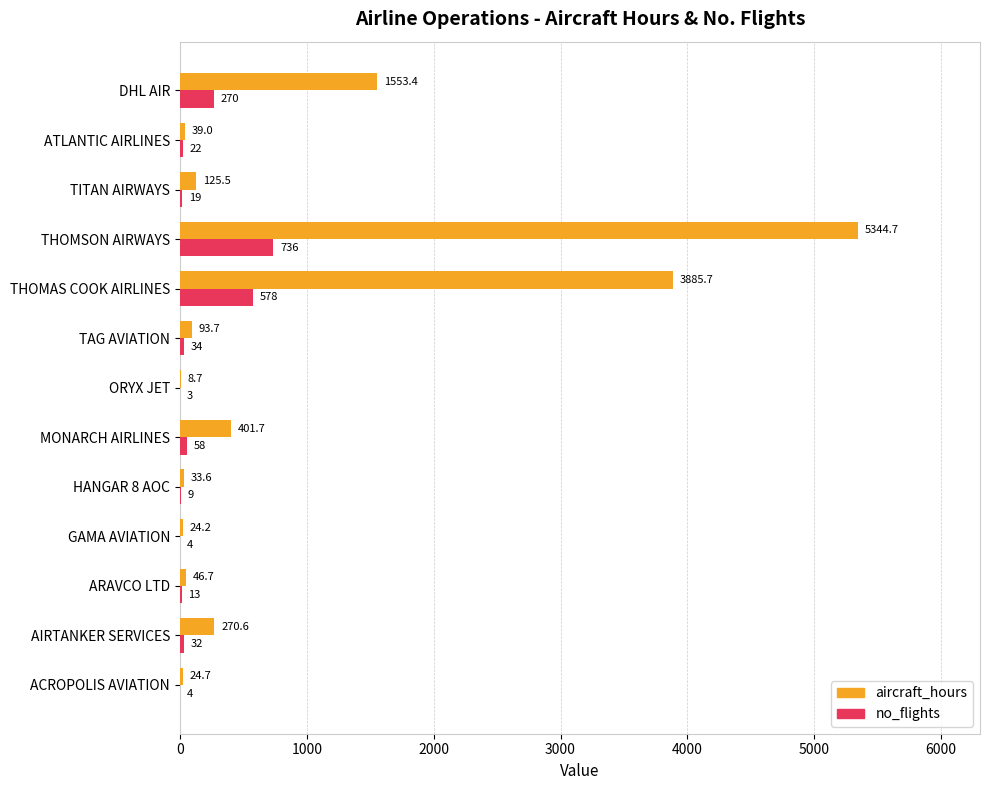

At which category is the sum across all series the highest?

THOMSON AIRWAYS